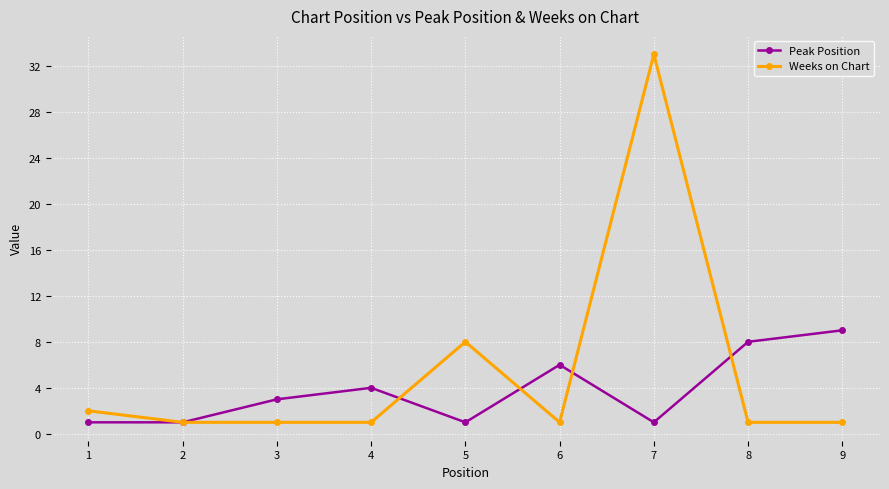

What is the maximum value for Peak Position?

9